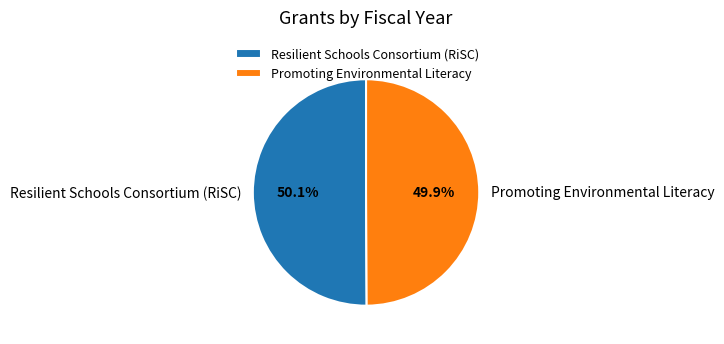

What percentage do Resilient Schools Consortium (RiSC) and Promoting Environmental Literacy together represent?

100.0%